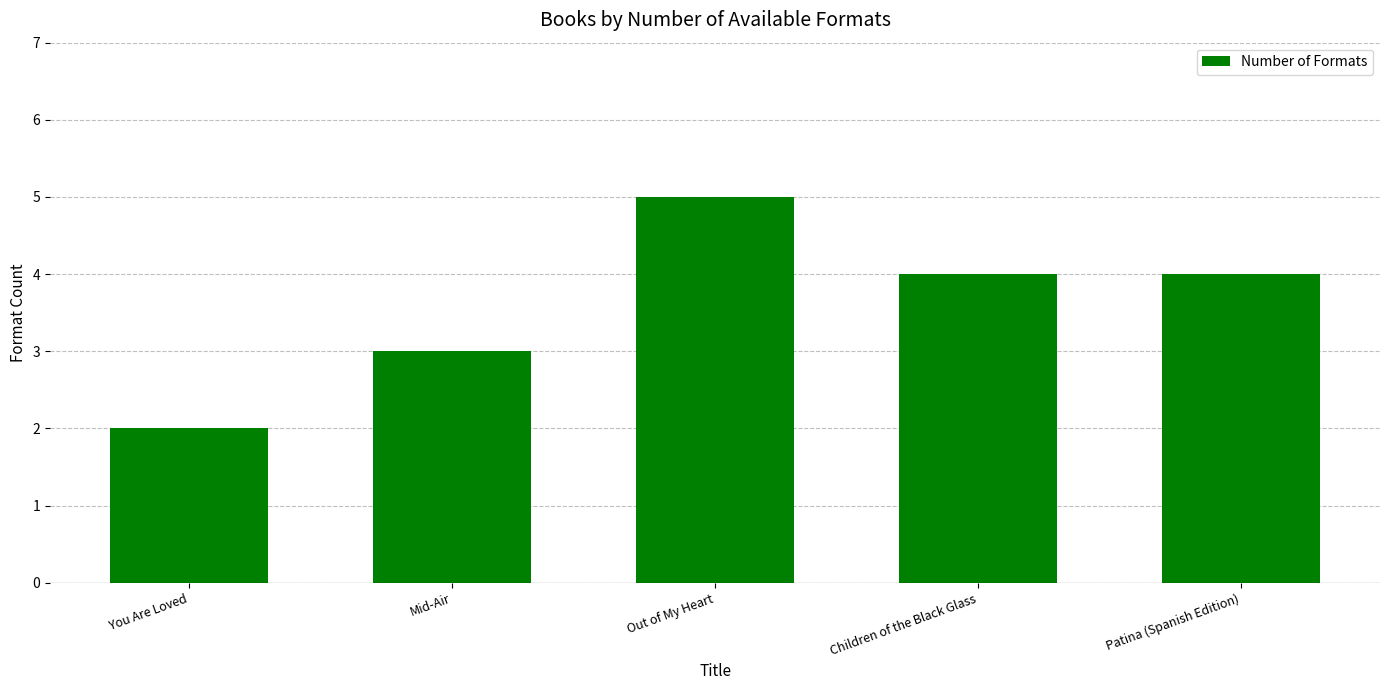

True or false: the data shows 1 at Mid-Air.

False